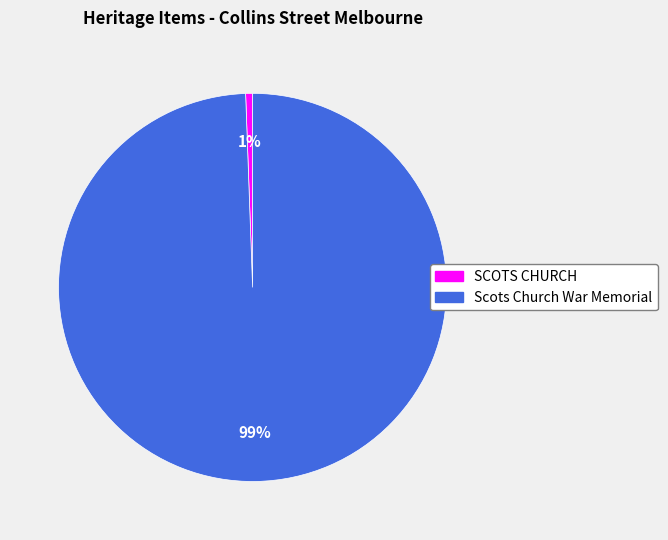

Which slice is the smallest?

SCOTS CHURCH